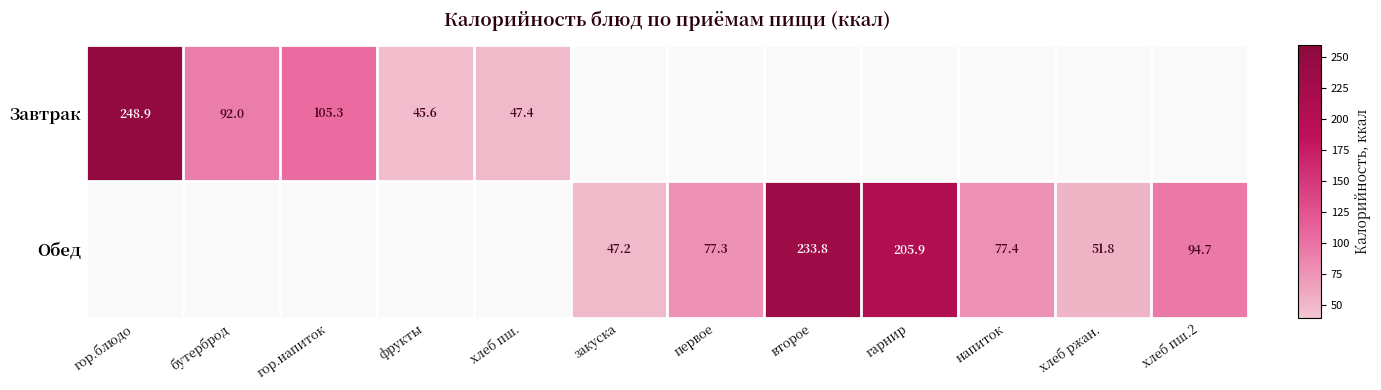

True or false: Обед has a value of 47.2 at закуска.

True